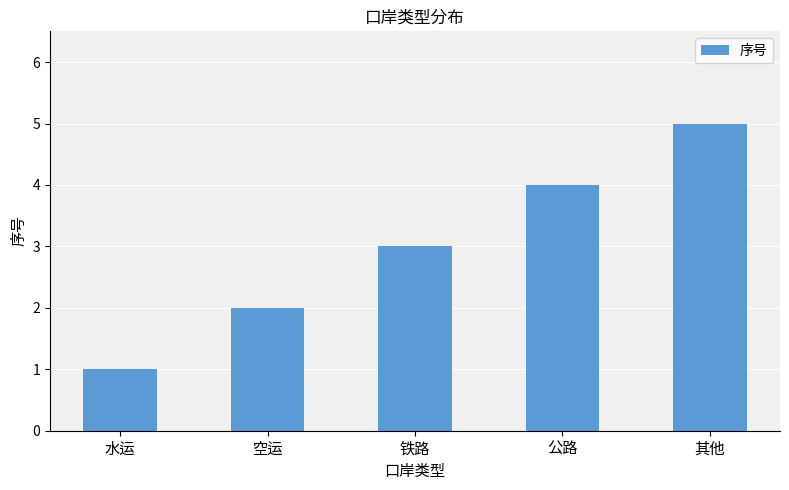

What is the label of the 4th bar from the right?

空运